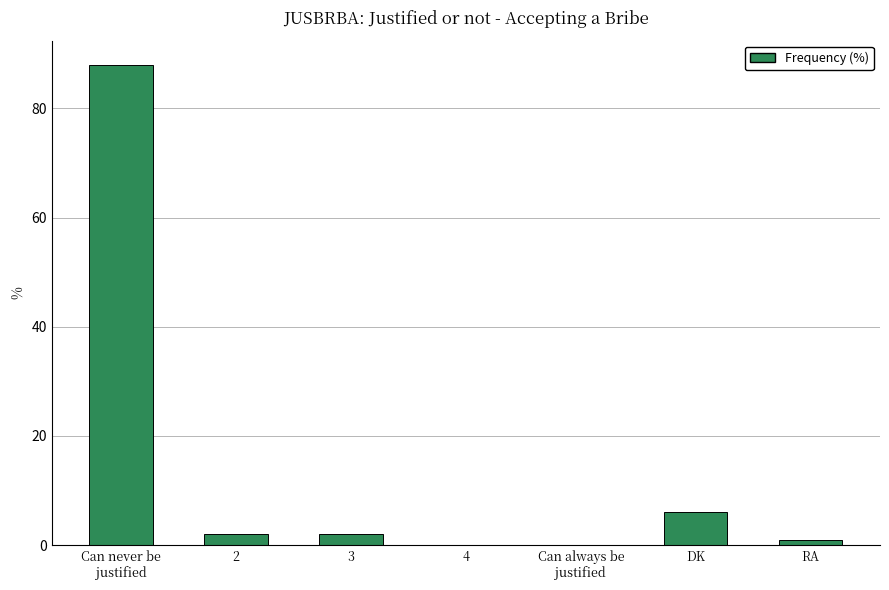

Are the bars grouped side by side (vs. stacked)?

No